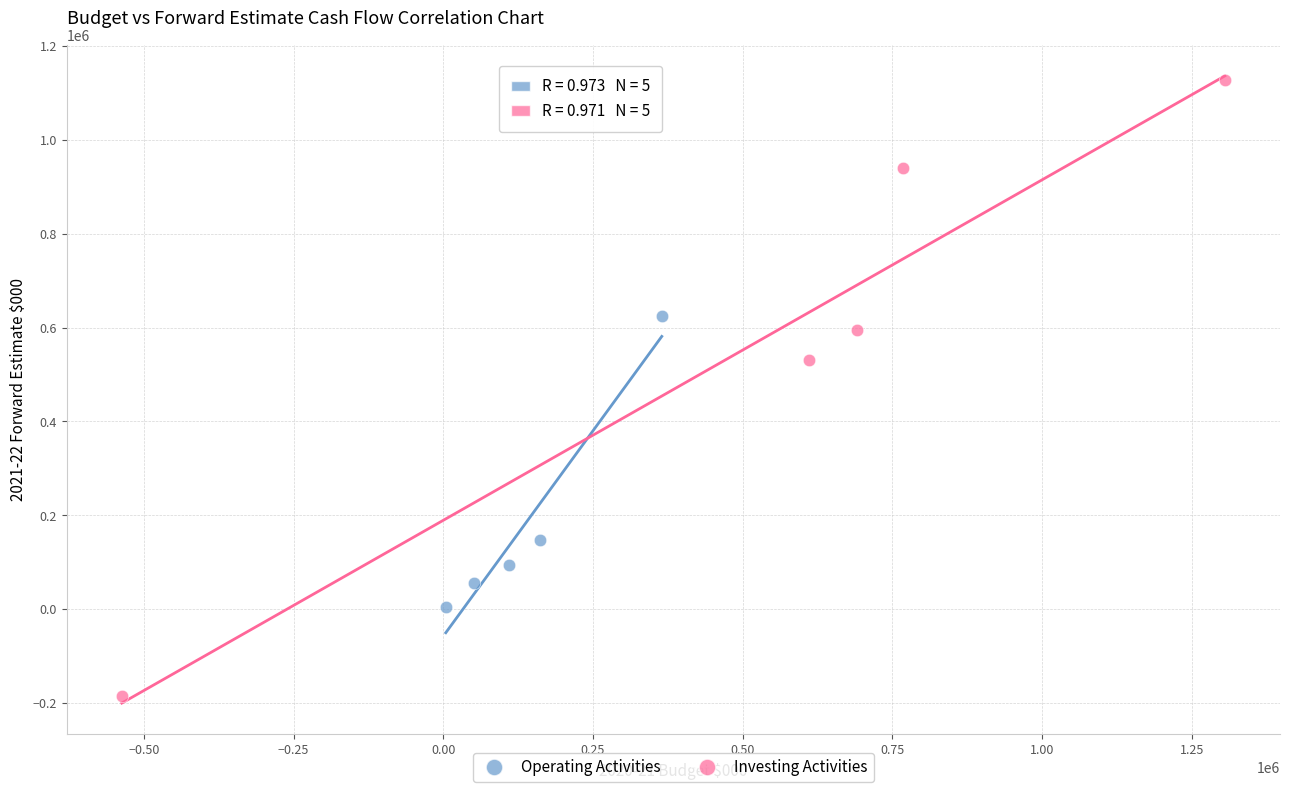

Which series has the largest Y range (max minus min)?

Investing Activities